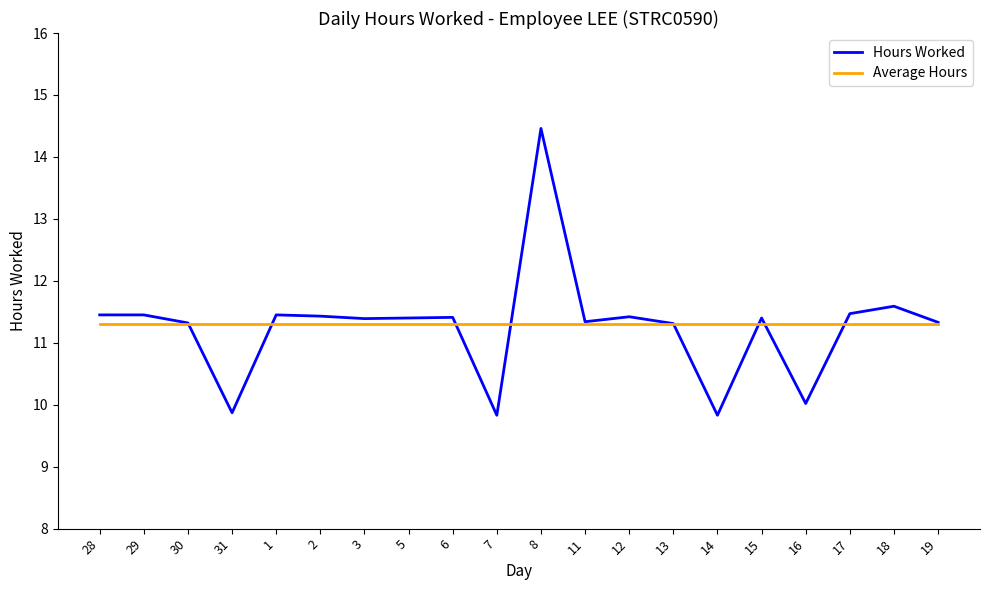

The value of Average Hours at 29 is 11.3. True or false?

True